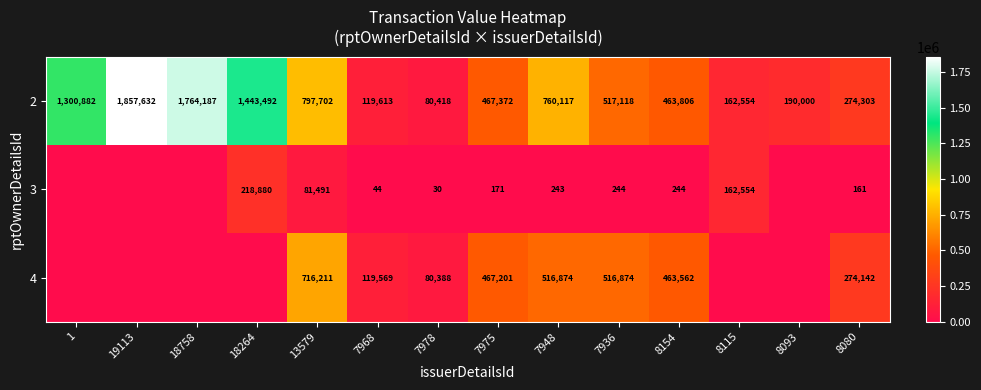

At which label does 2 first exceed 517118?

1